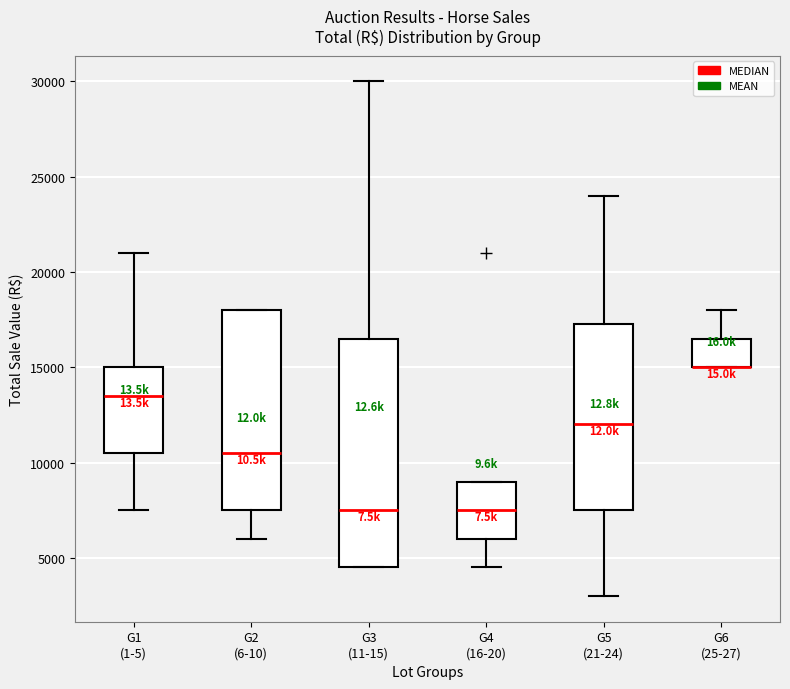

Reading left to right, read every box against the y-axis: the position of its median line, the range the box covers, and the ends of its whiskers. The values are not printed on the chart, so give them approximately, as read against the axis.

G1 (1-5): median 13500, box 10500 to 15000, whiskers 7500 to 21000
G2 (6-10): median 10500, box 7500 to 18000, whiskers 6000 to 18000
G3 (11-15): median 7500, box 4500 to 16500, whiskers 4500 to 30000
G4 (16-20): median 7500, box 6000 to 9000, whiskers 4500 to 9000
G5 (21-24): median 12000, box 7500 to 17500, whiskers 3000 to 24000
G6 (25-27): median 15000 (drawn on the box's lower edge), box 15000 to 16500, whiskers 15000 to 18000